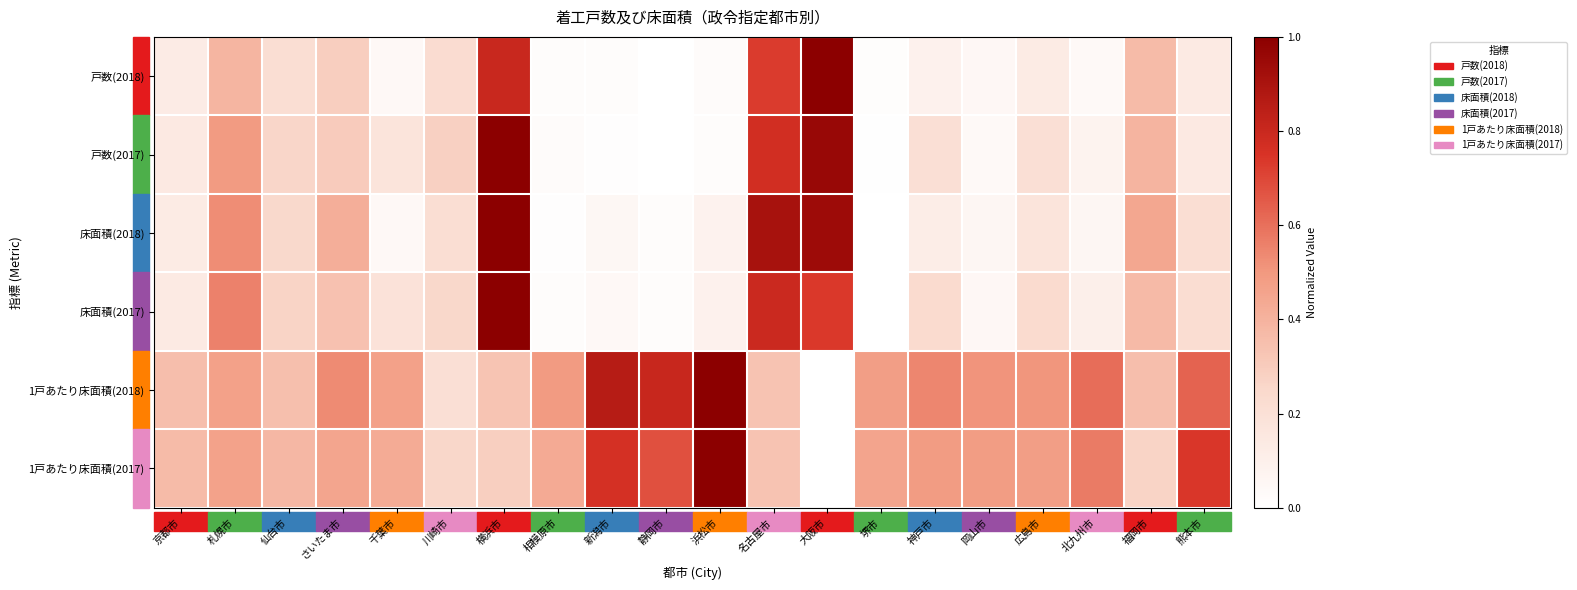

How many series are shown in this chart?

6